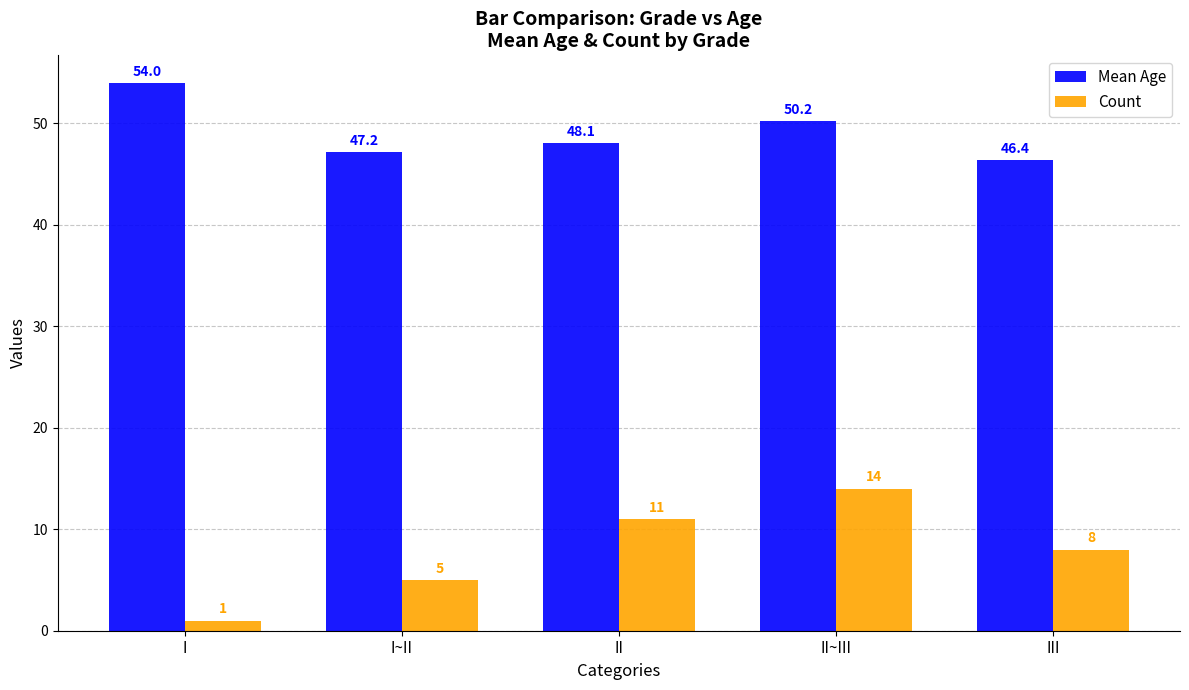

Where is Mean Age nearest to the value 50?

II~III